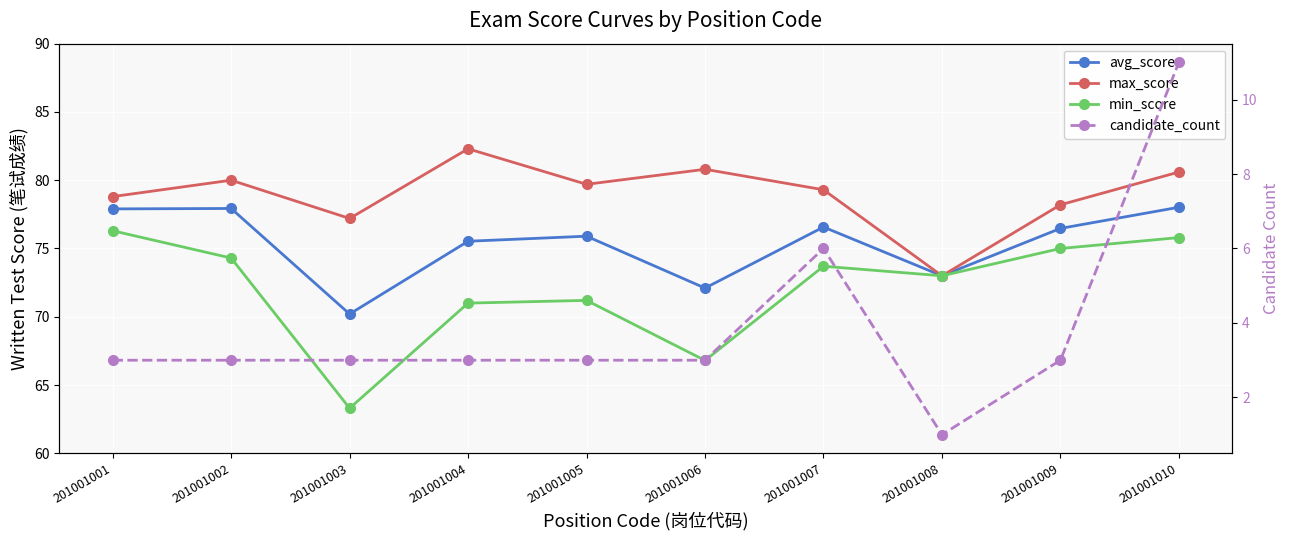

How many categories are shown in the chart?

10